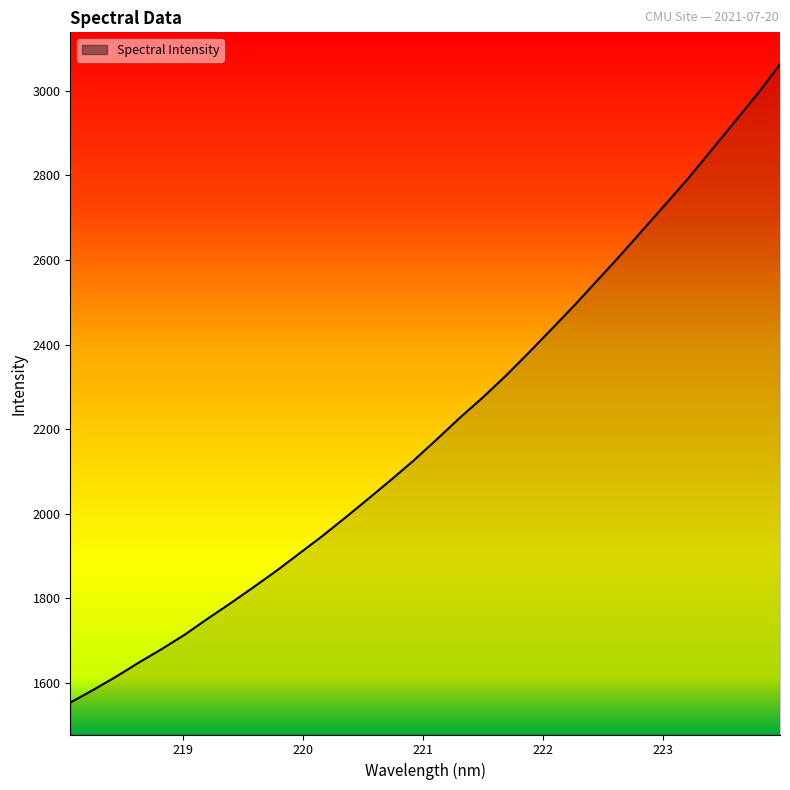

What is the sum of all values?

70623.8